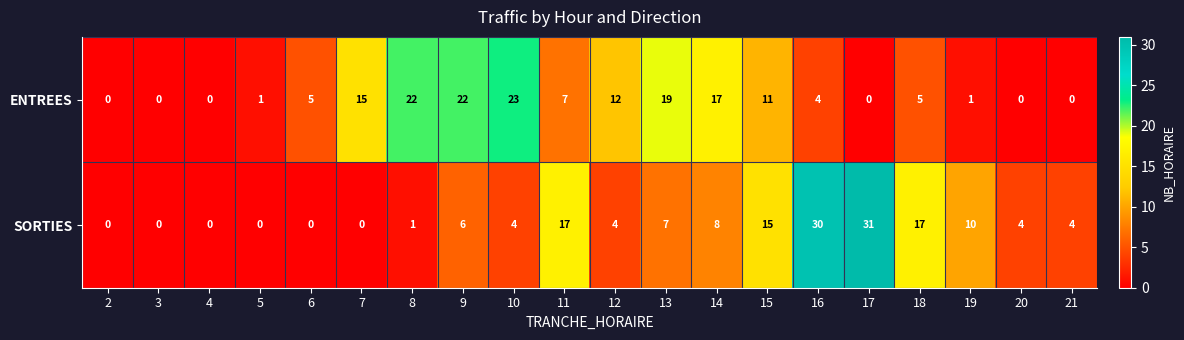

What is the approximate value of SORTIES at 10?

4